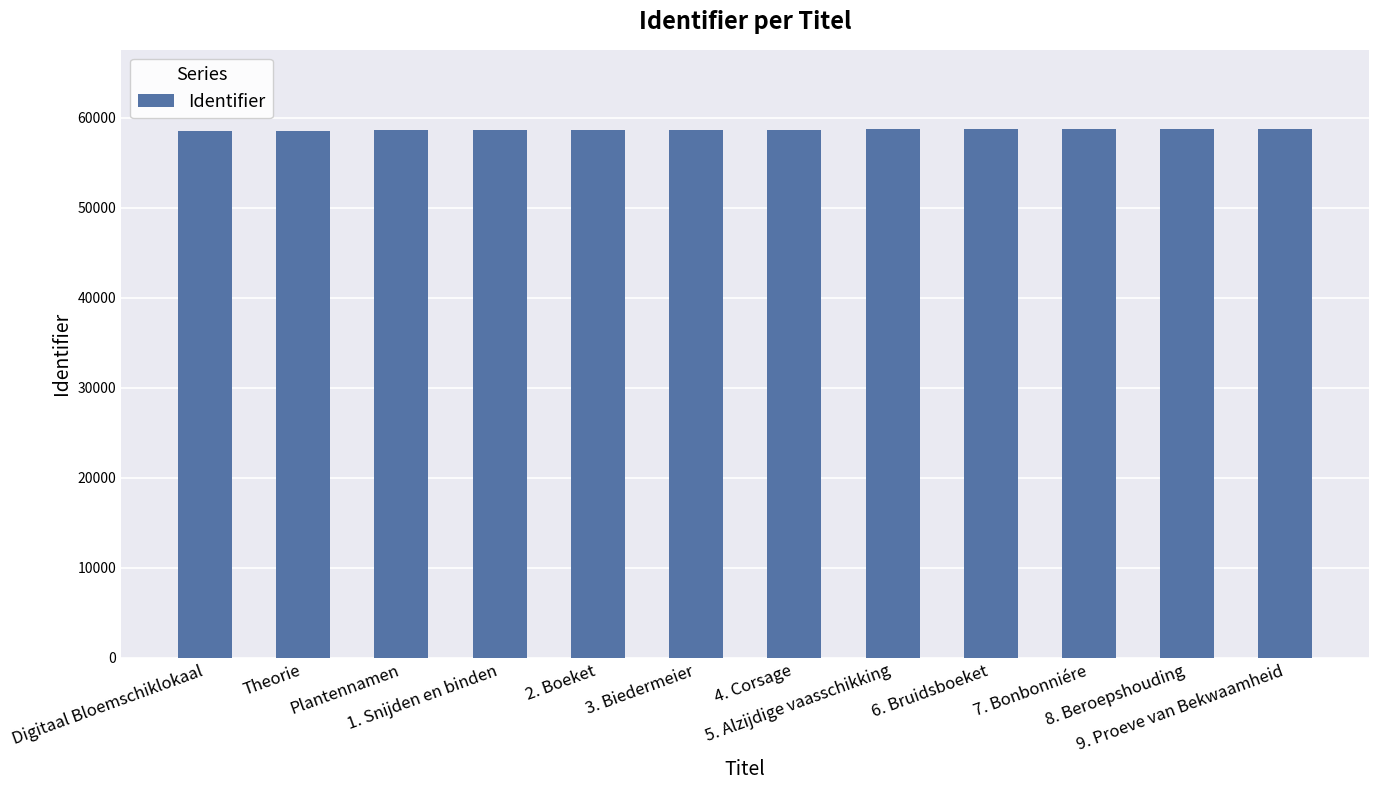

The chart shows a value of 22574 at 2. Boeket. True or false?

False